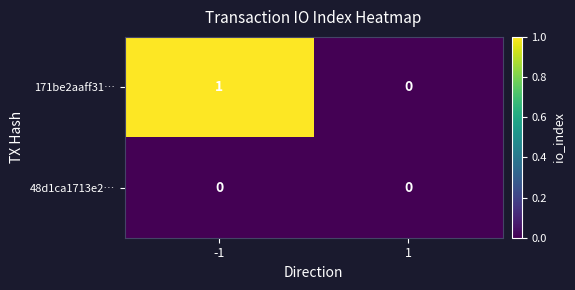

At which category is the sum across all series the highest?

-1